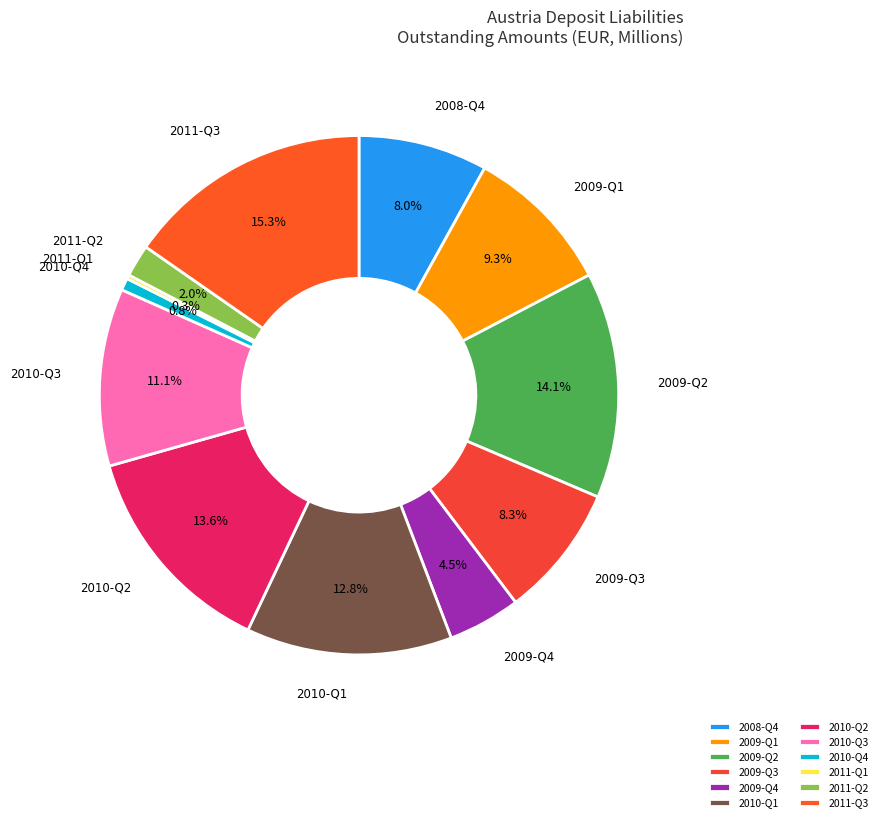

How much of the chart is everything except 2009-Q4?

95.5%